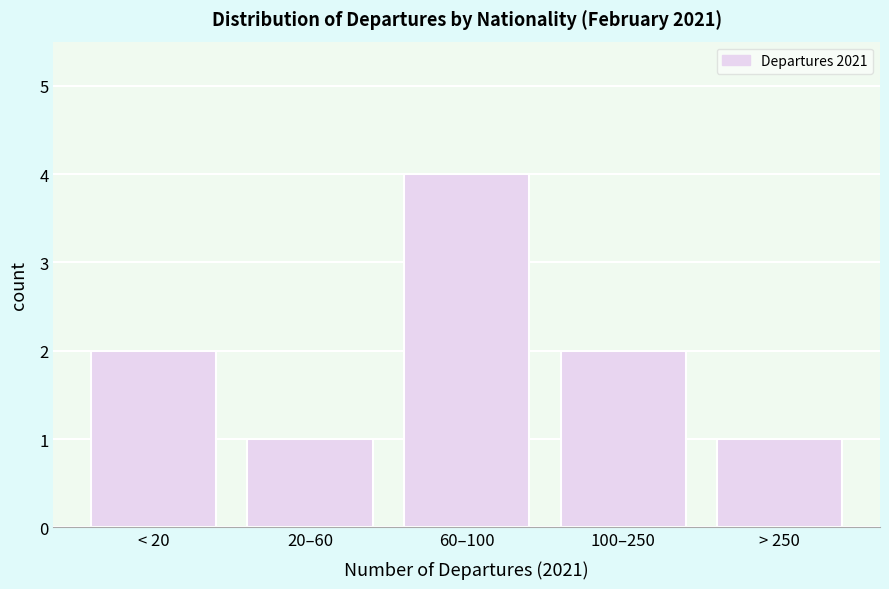

Reading right to left, extract all data points from this chart.

1	2	4	1	2